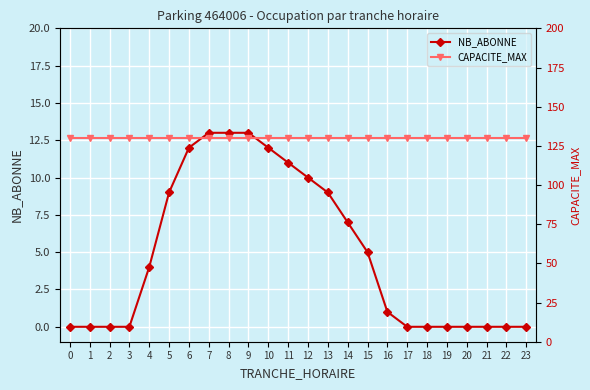

Between 6 and 13, which is larger?

6